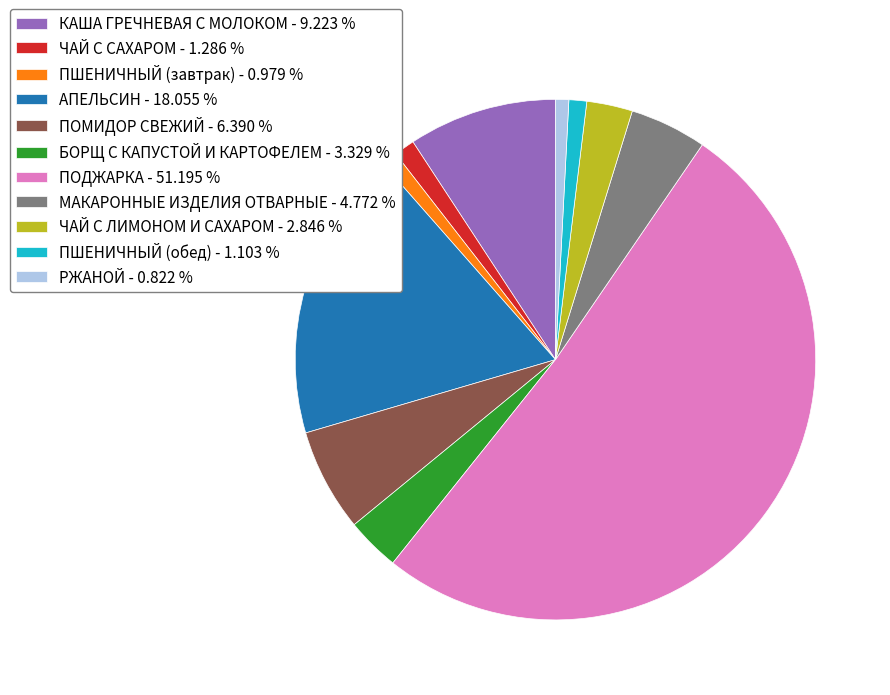

Approximately how many times larger is the value at ПШЕНИЧНЫЙ (обед) compared to КАША ГРЕЧНЕВАЯ С МОЛОКОМ?

0.1